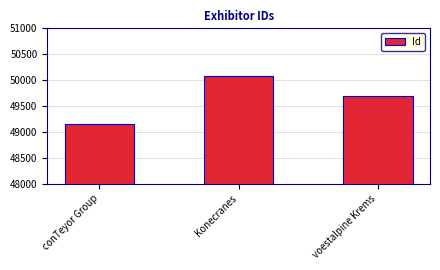

Reading left to right, list all the values displayed in this chart.

49150	50084	49691